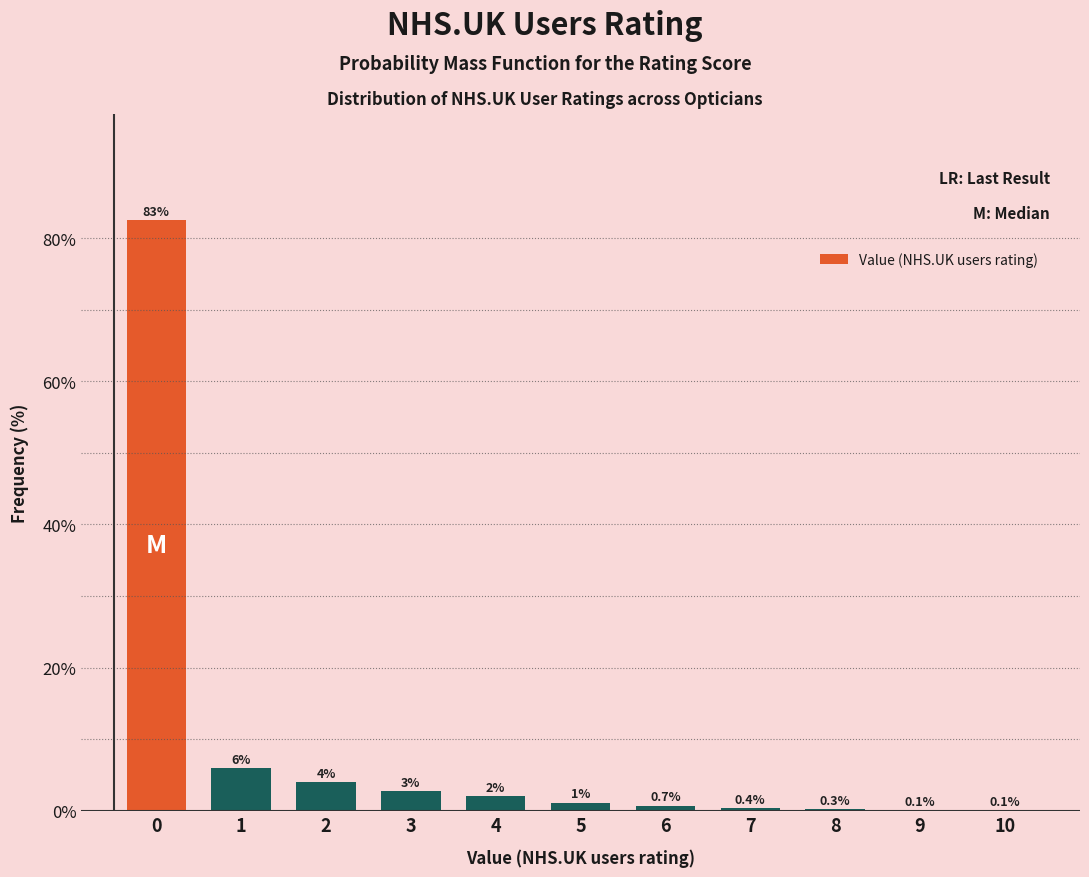

Is it true that the value at 0 is 137.4?

False